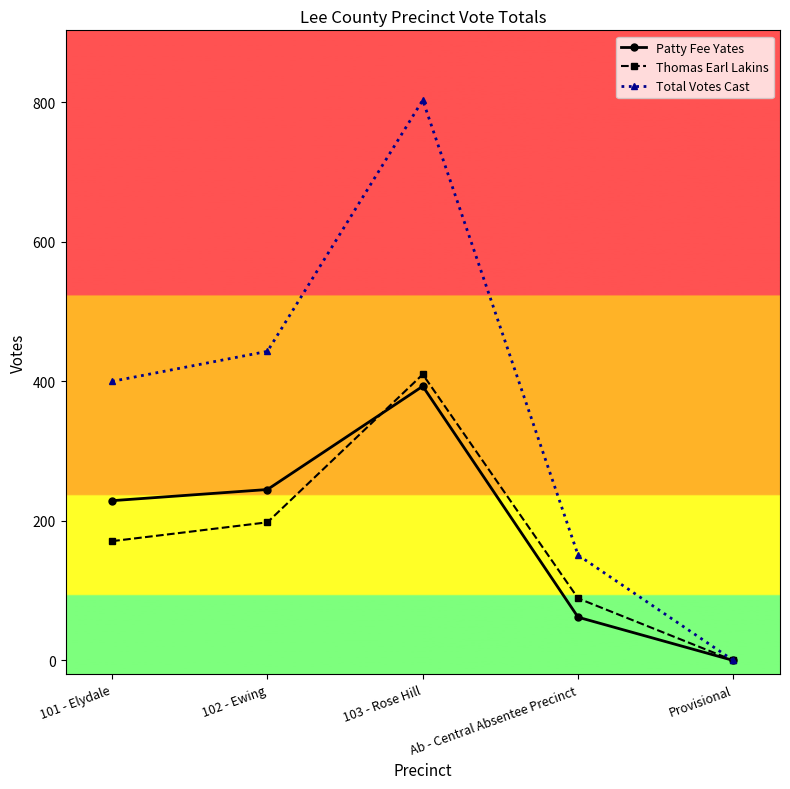

Which series has the widest spread of values?

Total Votes Cast